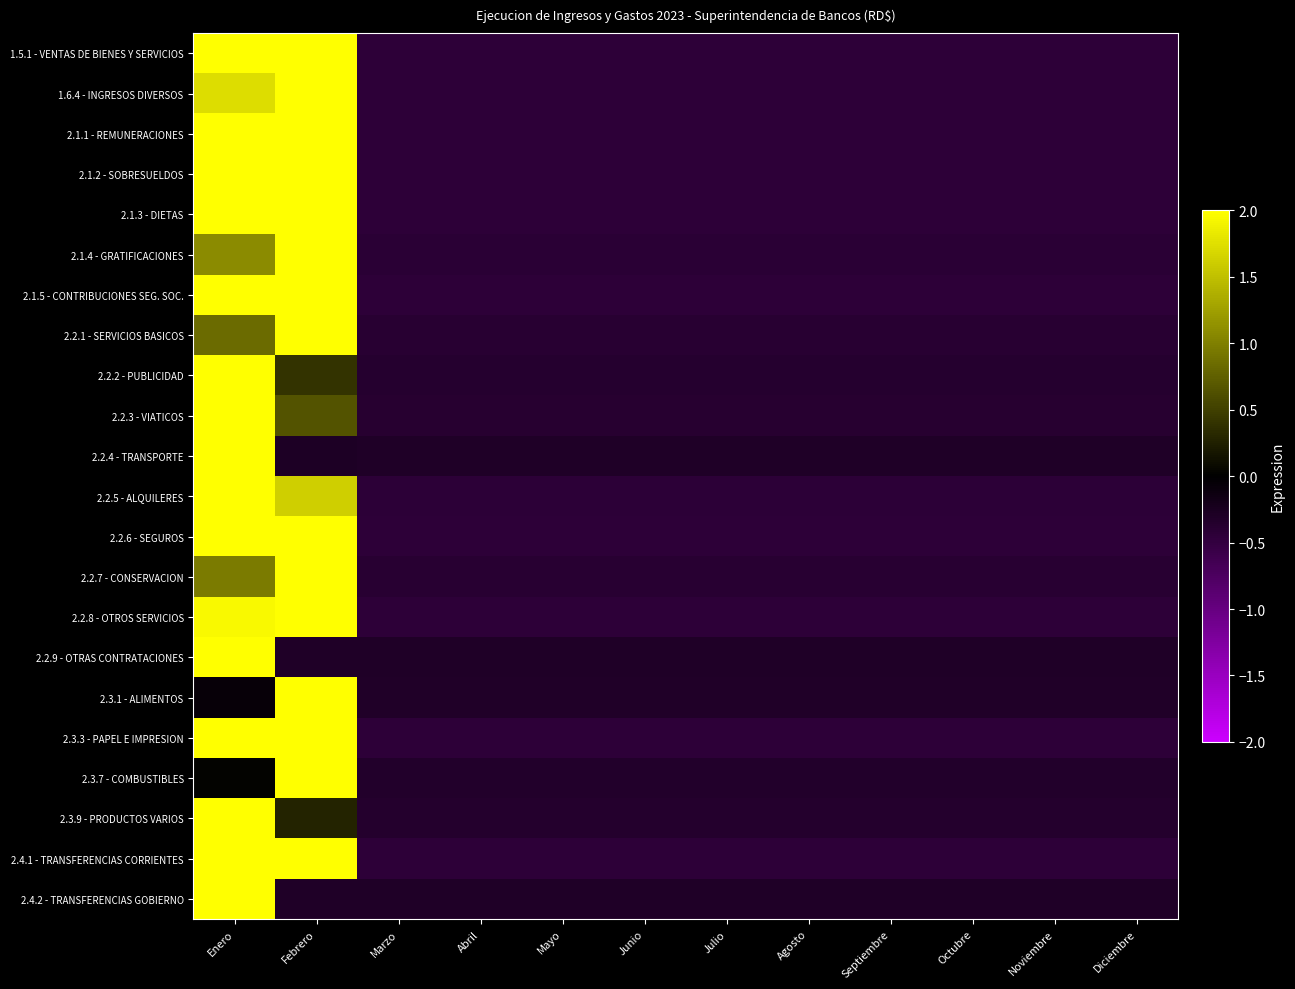

At how many categories does at least one series exceed 2?

2